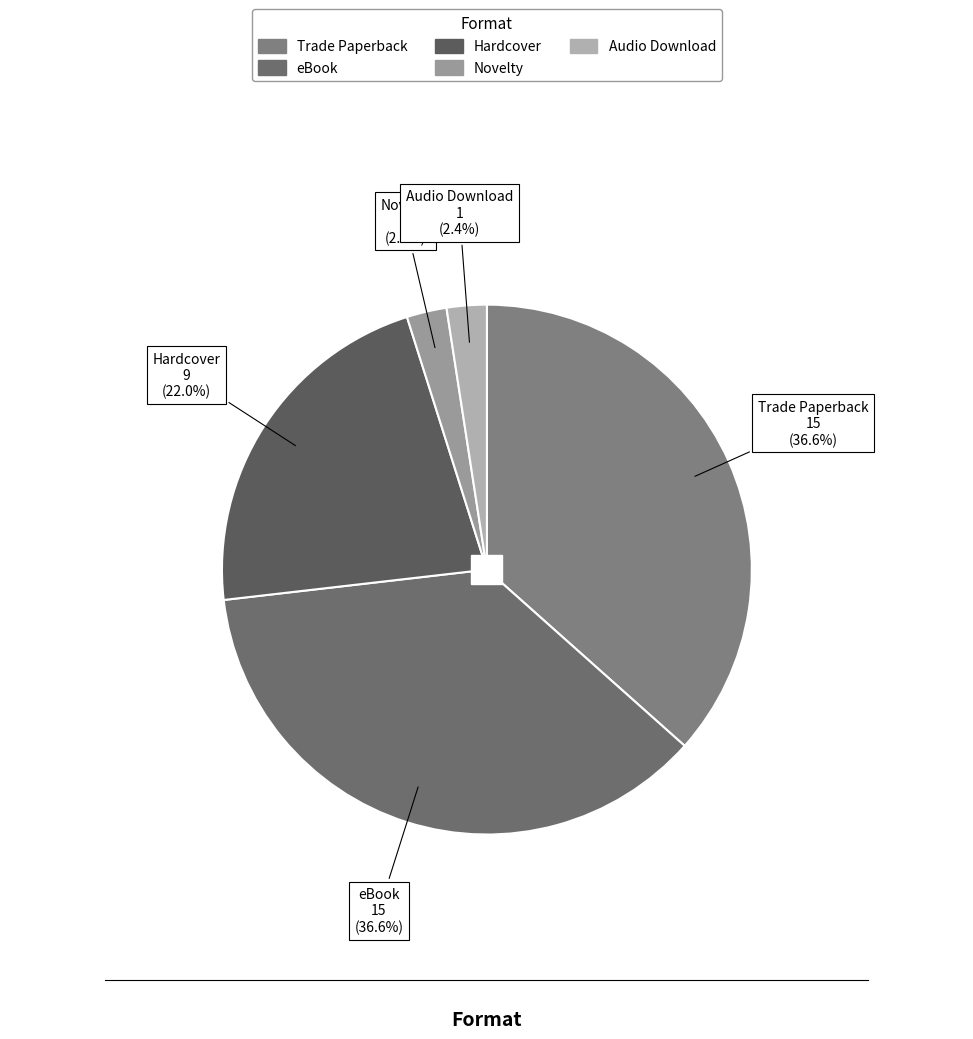

How many segments does this pie chart have?

5